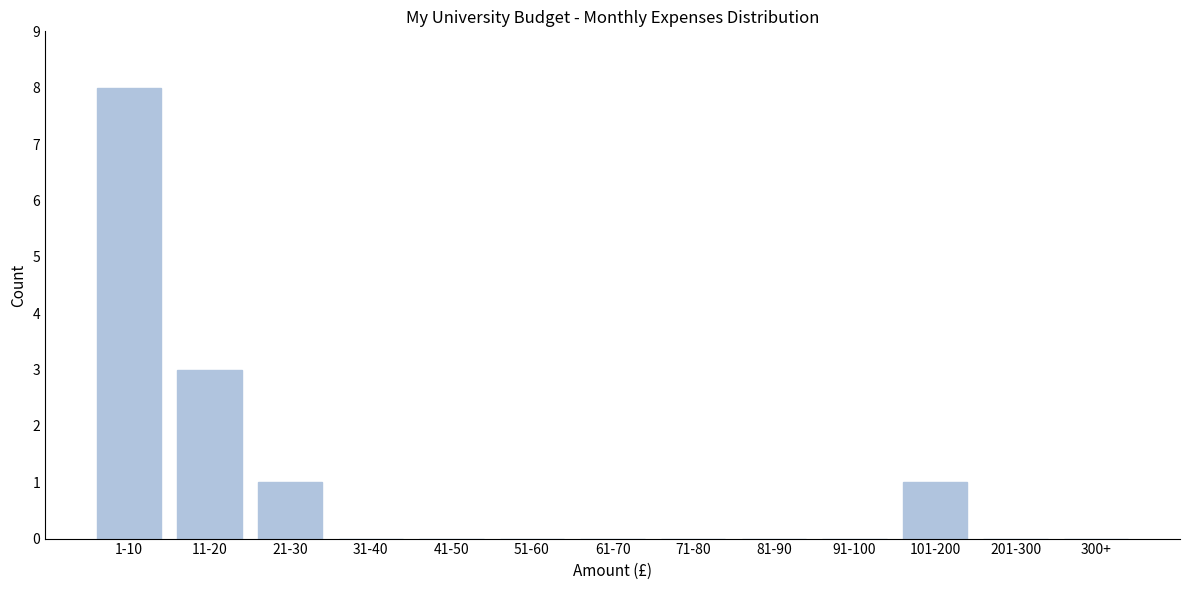

Reading left to right, transcribe all the data shown in this chart.

1-10=8	11-20=3	21-30=1	31-40=0	41-50=0	51-60=0	61-70=0	71-80=0	81-90=0	91-100=0	101-200=1	201-300=0	300+=0